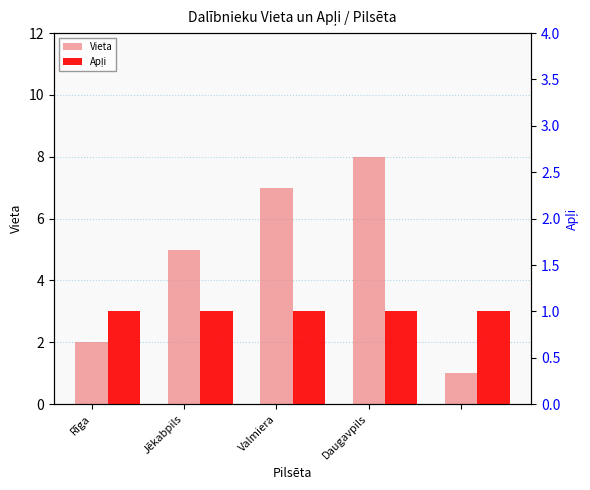

Which category has the highest value in the Vieta series?

Daugavpils